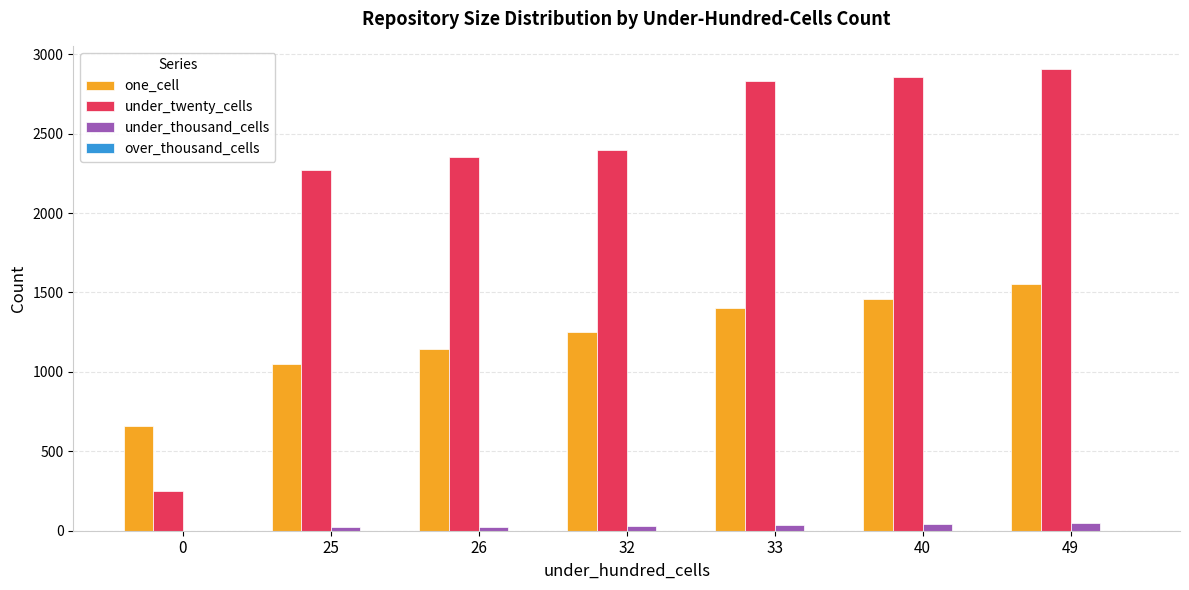

What is the highest value of the under_twenty_cells series?

2907